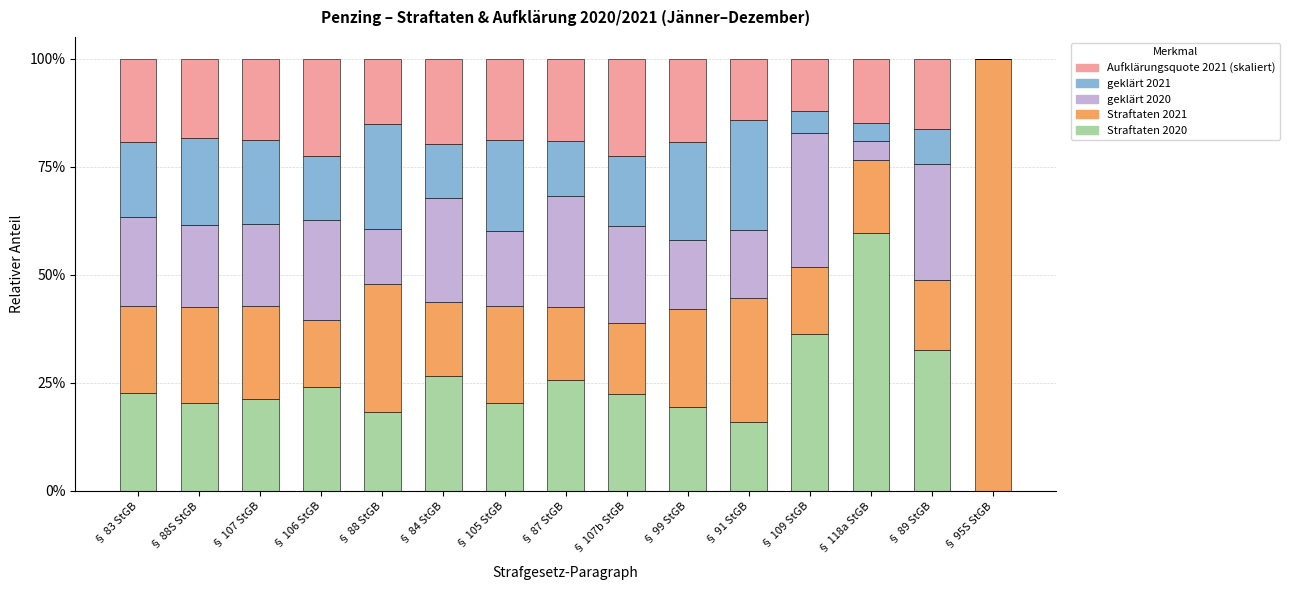

Are the bars grouped side by side (vs. stacked)?

No